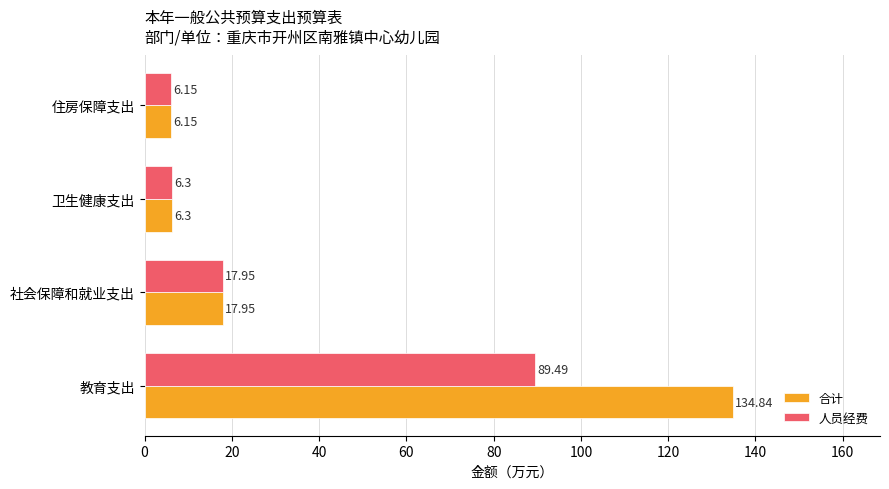

Which series has the largest range (max minus min)?

合计